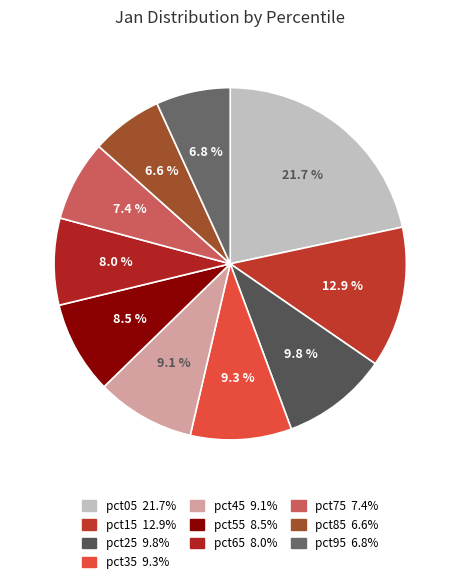

The pct45 slice represents 9% of the pie. True or false?

True